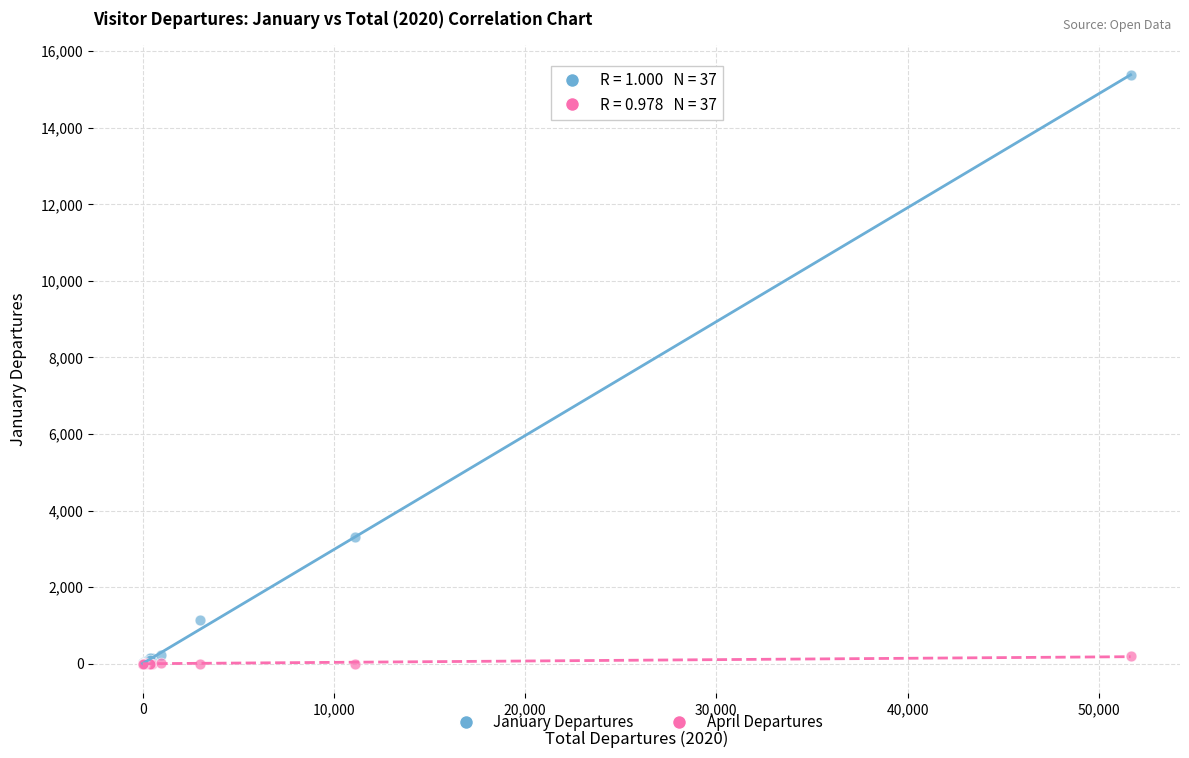

What are all the series names shown in the legend?

January Departures, April Departures